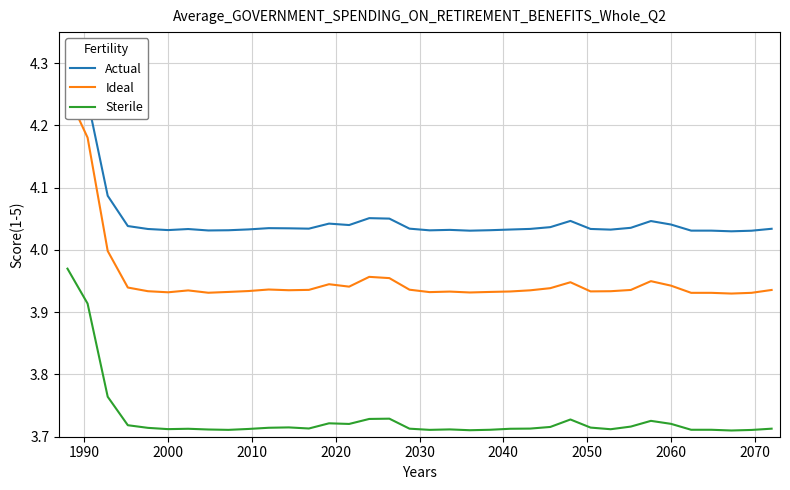

In Actual, how many points are lower than both neighbors (excluding endpoints)?

8